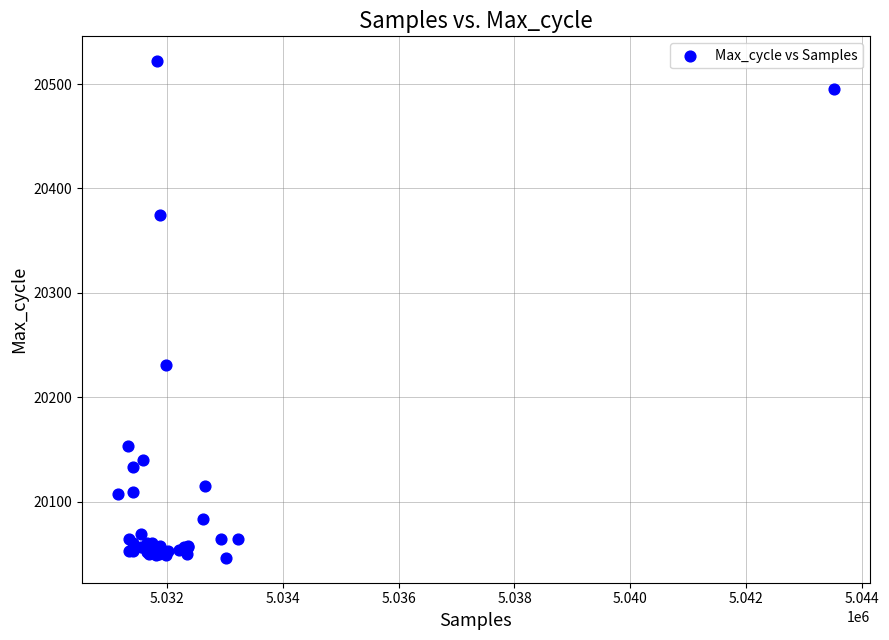

What Y value in the scatter plot is closest to 20284?

20231